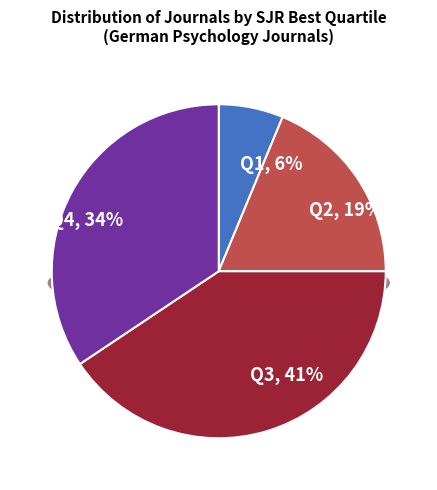

Rank the categories by value from highest to lowest.

Q3, Q4, Q2, Q1